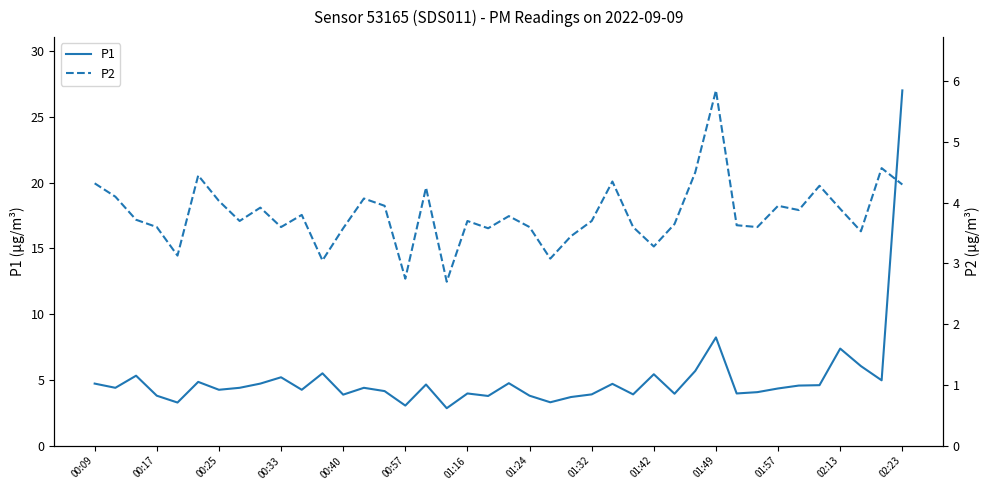

Is the value of P1 at 22 greater than the value of P2 at 20?

No